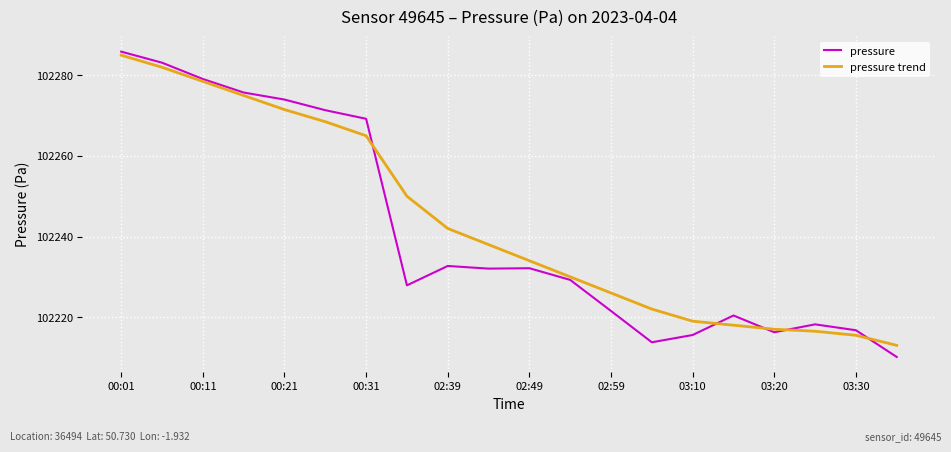

List the series in order of their overall mean, lowest first.

pressure, pressure trend